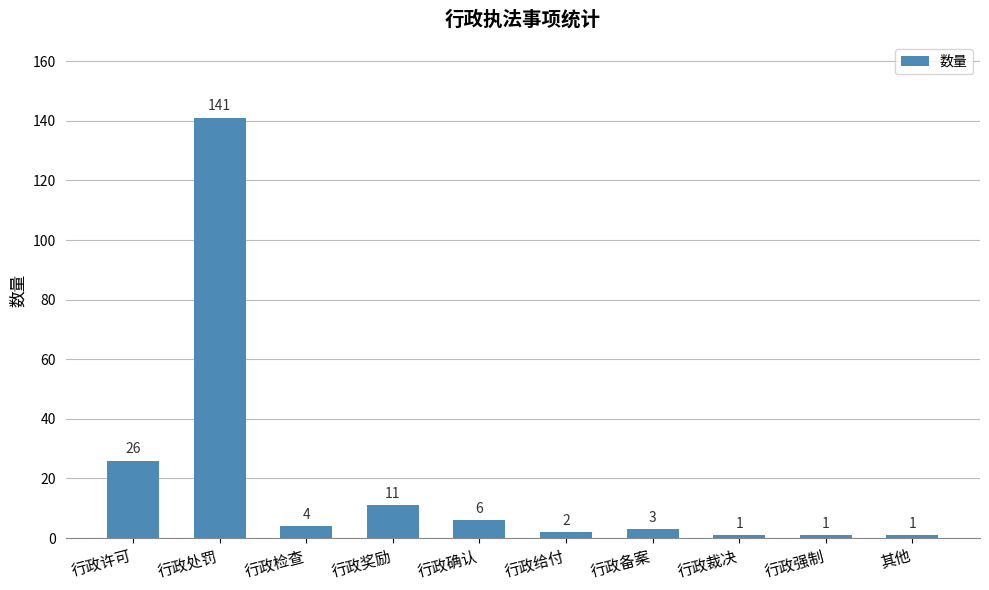

What is the label of the 10th bar from the right?

行政许可